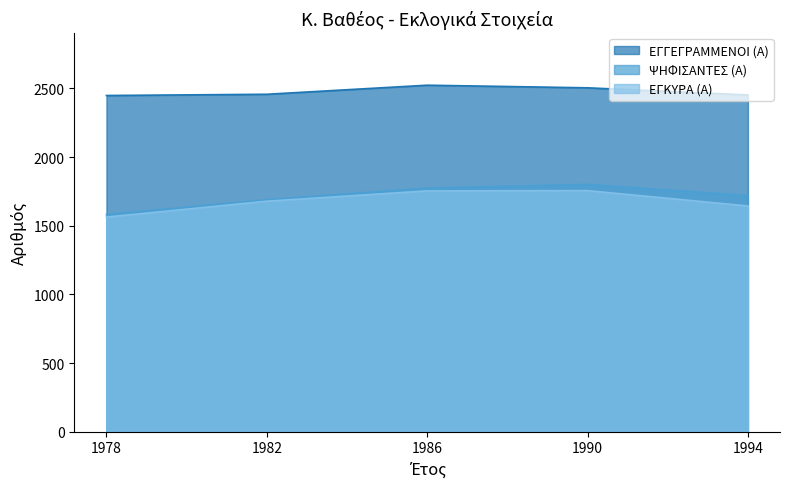

Reading left to right, transcribe all the data shown in this chart.

ΕΓΓΕΓΡΑΜΜΕΝΟΙ (Α): 1978=2449	1982=2458	1986=2524	1990=2505	1994=2453
ΨΗΦΙΣΑΝΤΕΣ (Α): 1978=1582	1982=1689	1986=1775	1990=1801	1994=1720
ΕΓΚΥΡΑ (Α): 1978=1563	1982=1679	1986=1754	1990=1756	1994=1644